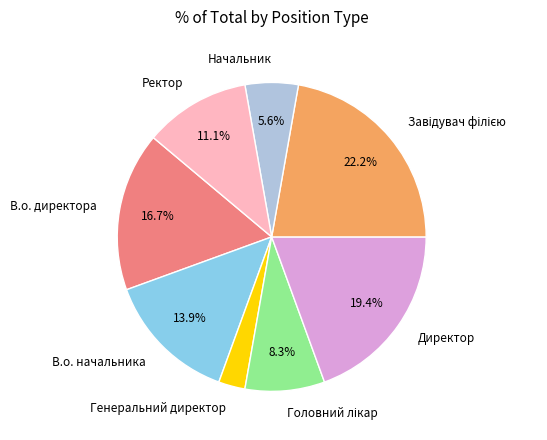

Which slice is the smallest?

Генеральний директор